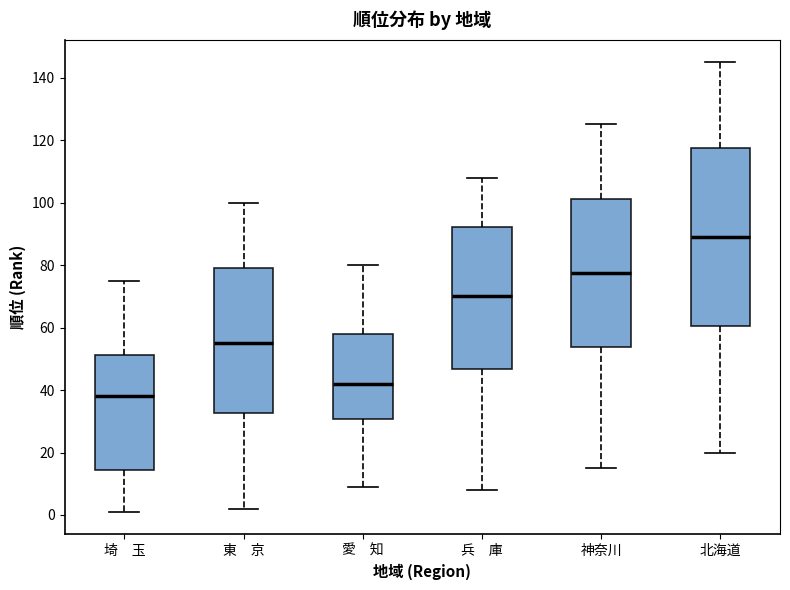

Reading left to right, read every box against the y-axis: the position of its median line, the range the box covers, and the ends of its whiskers. The values are not printed on the chart, so give them approximately, as read against the axis.

埼 玉: median 38, box 14 to 52, whiskers 2 to 76
東 京: median 56, box 32 to 80, whiskers 2 to 100
愛 知: median 42, box 30 to 58, whiskers 10 to 80
兵 庫: median 70, box 46 to 92, whiskers 8 to 108
神奈川: median 78, box 54 to 102, whiskers 16 to 126
北海道: median 90, box 60 to 118, whiskers 20 to 146